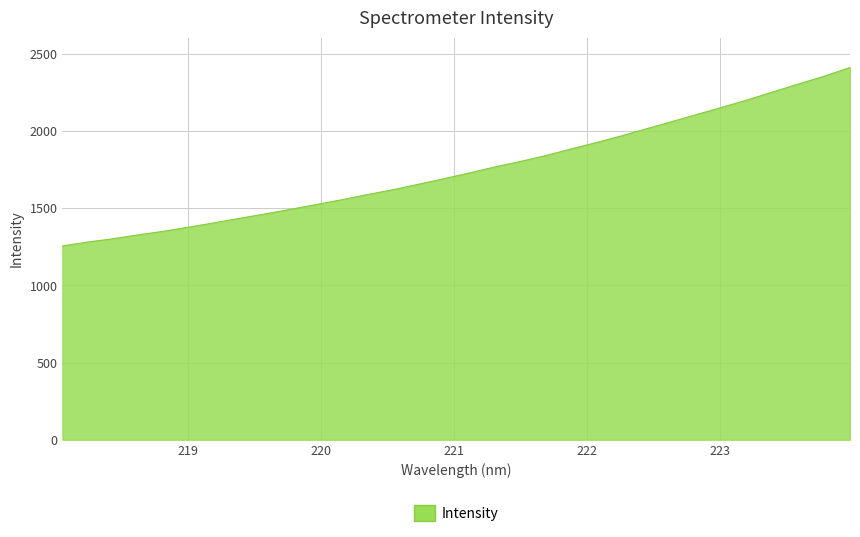

What is the minimum value shown in the chart?

1255.4